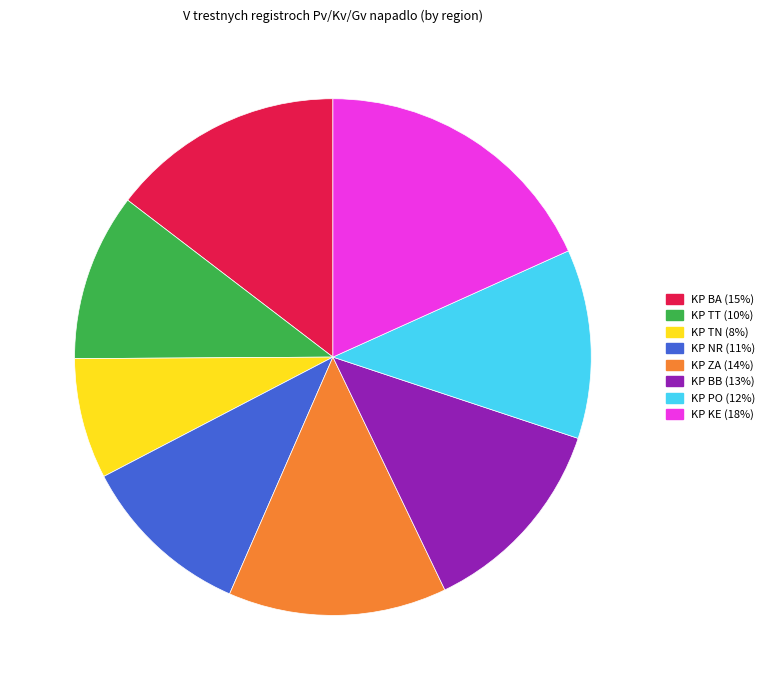

True or false: KP KE accounts for 27% of the total.

False